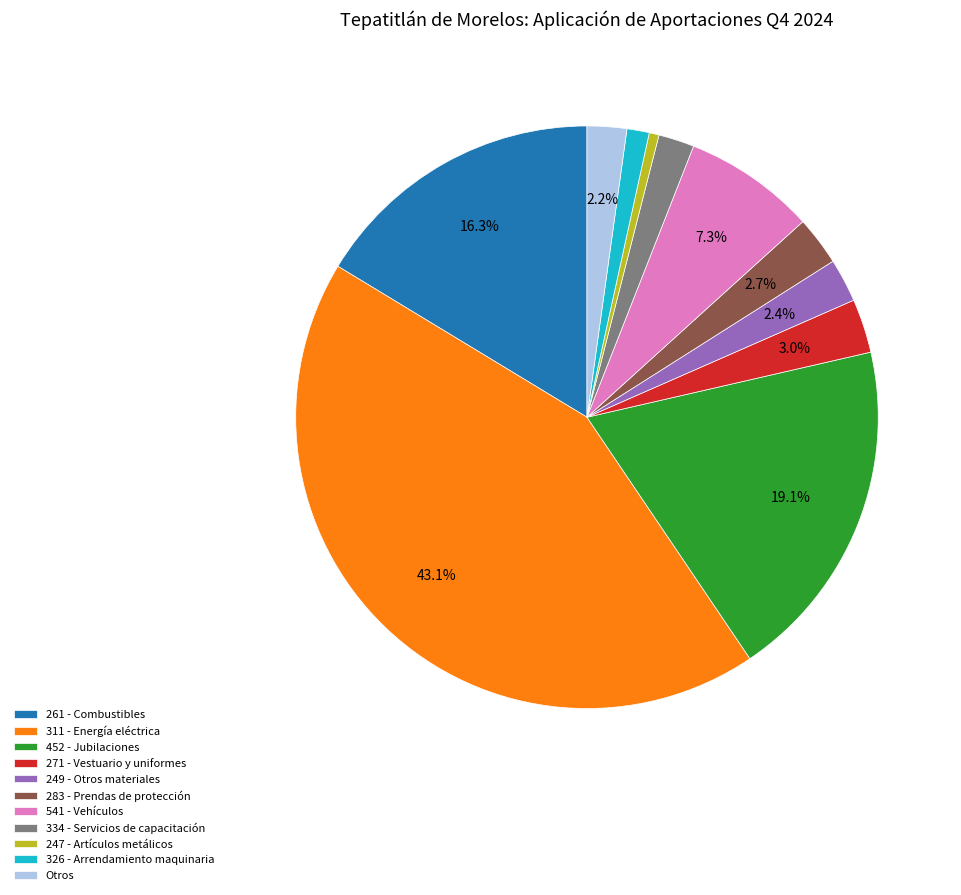

True or false: 283 - Prendas de protección accounts for 3% of the total.

True